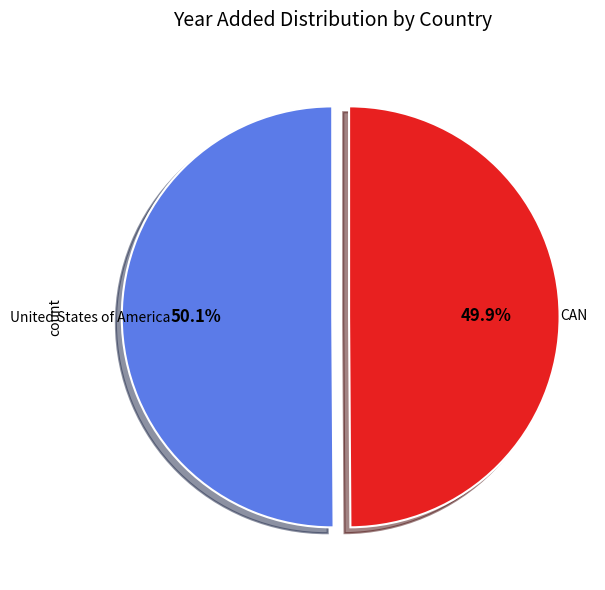

Does any single category account for the majority?

Yes